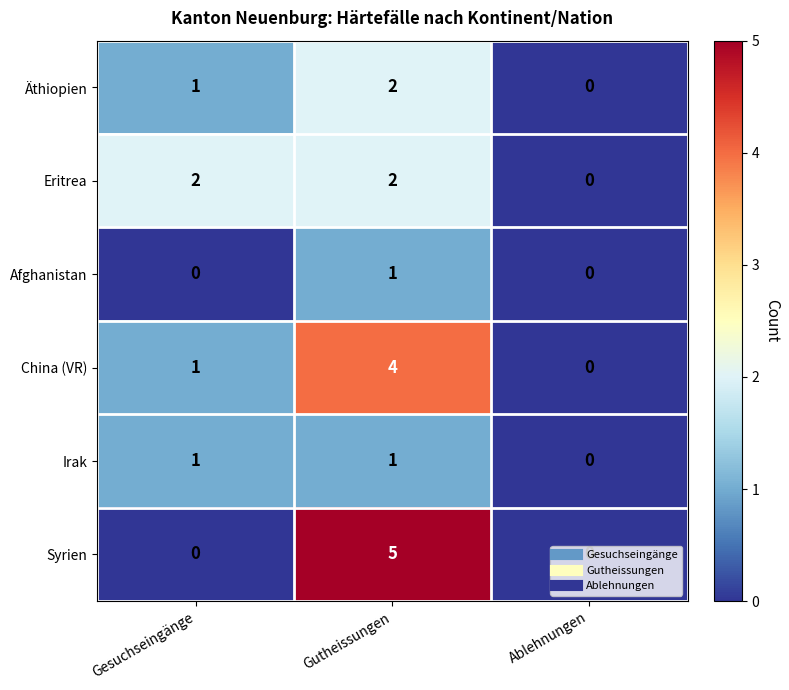

Which series has the widest spread of values?

Syrien